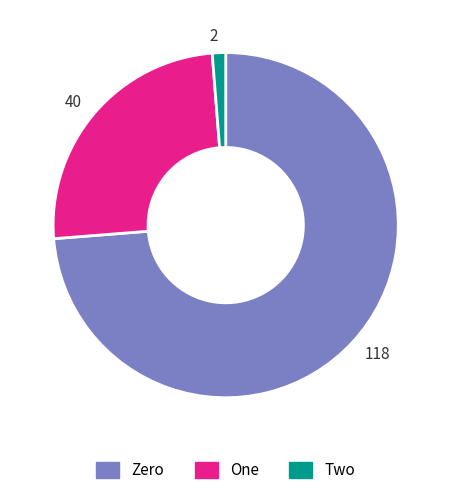

Is there any slice that represents more than half of the pie?

Yes